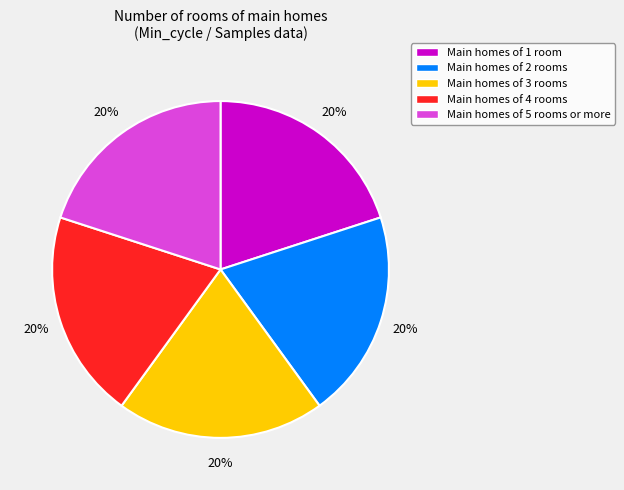

Does any single category account for the majority?

No